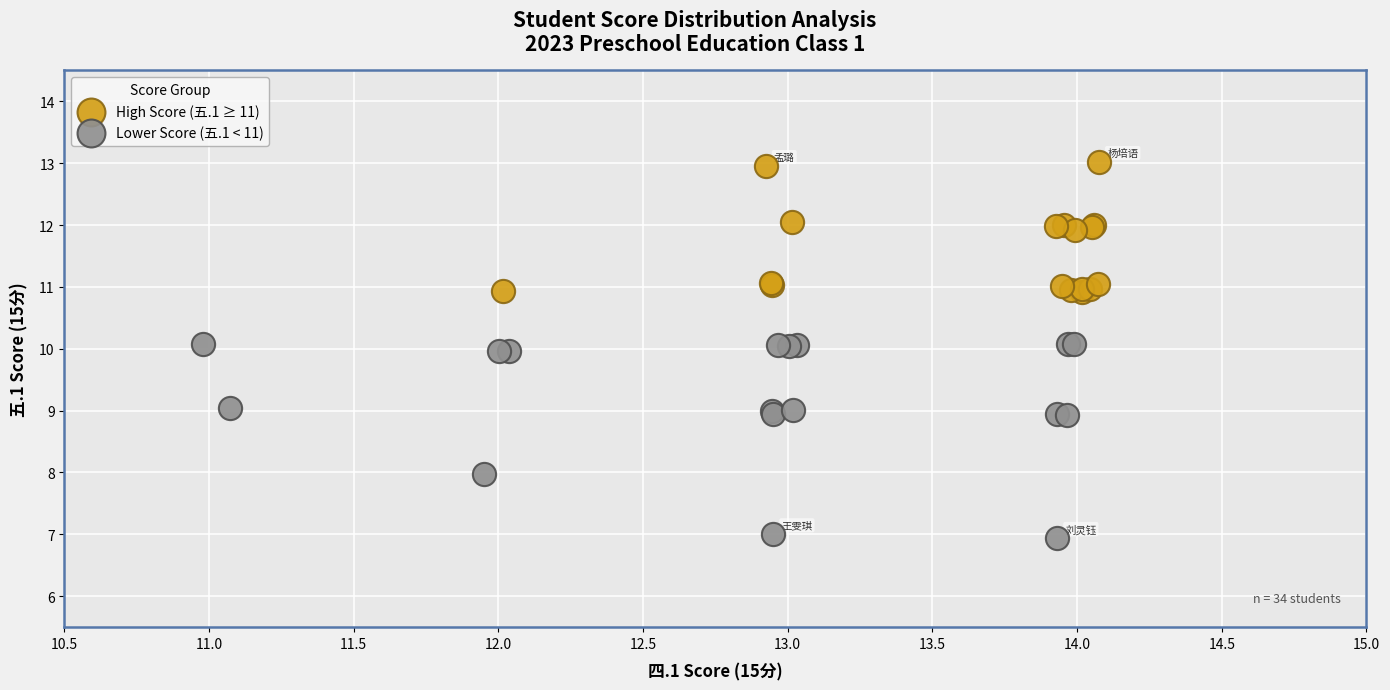

Which series reaches the maximum Y coordinate?

High Score (五.1 ≥ 11)